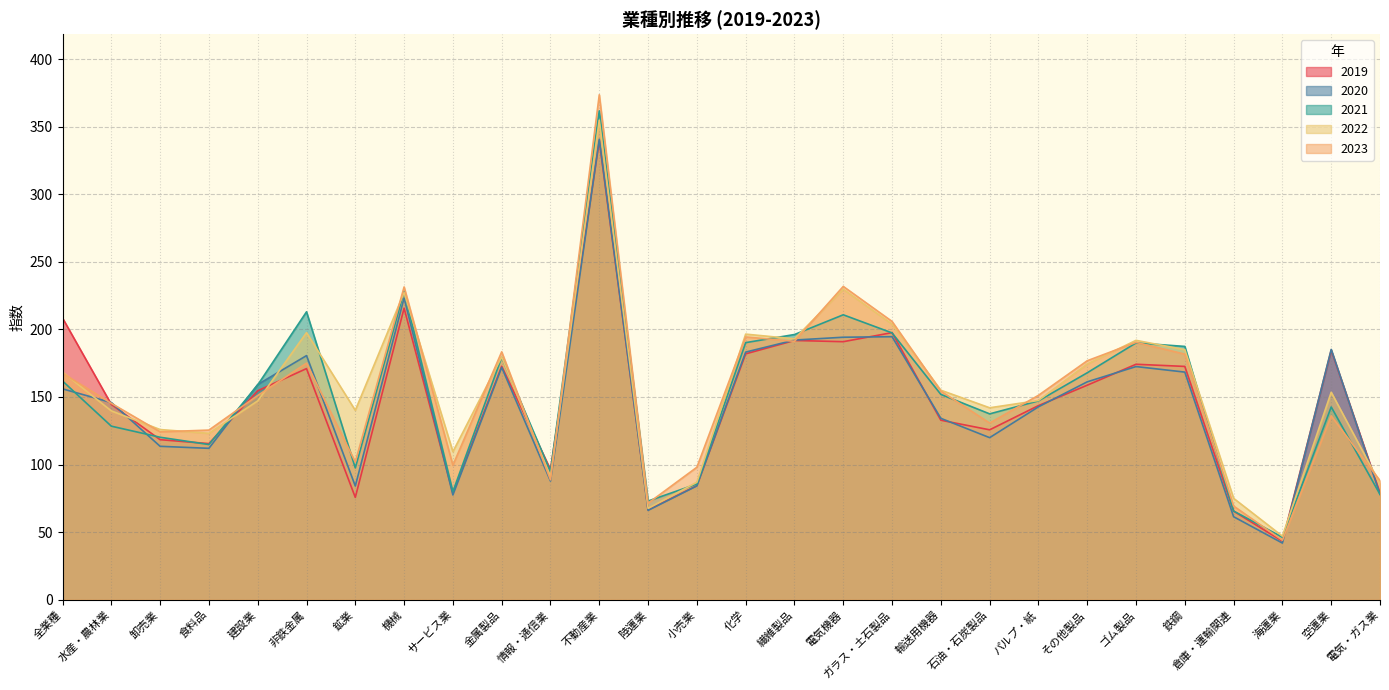

What are all the series names shown in the legend?

2019, 2020, 2021, 2022, 2023